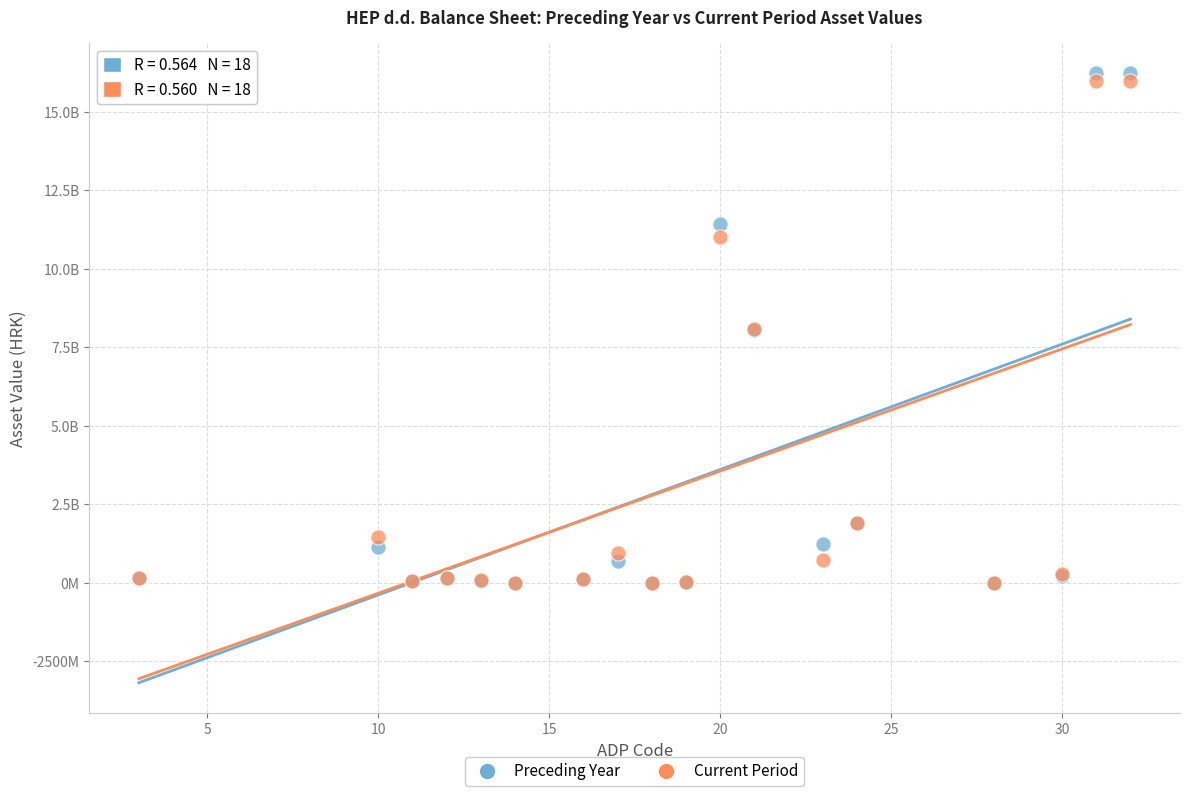

What are all the series names shown in the legend?

Preceding Year, Current Period